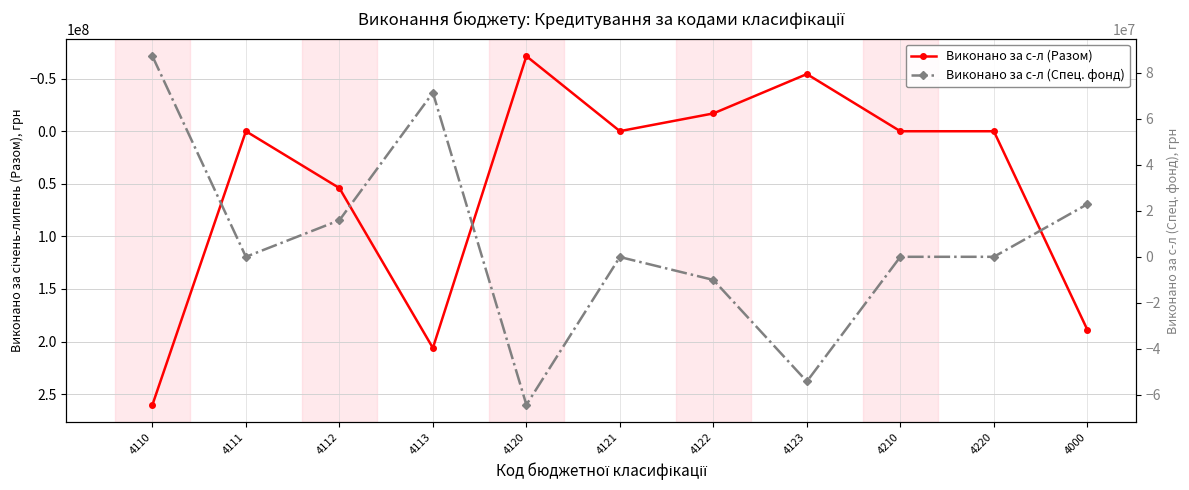

Where is the first local maximum for Виконано за с-л (Спец. фонд)?

4113